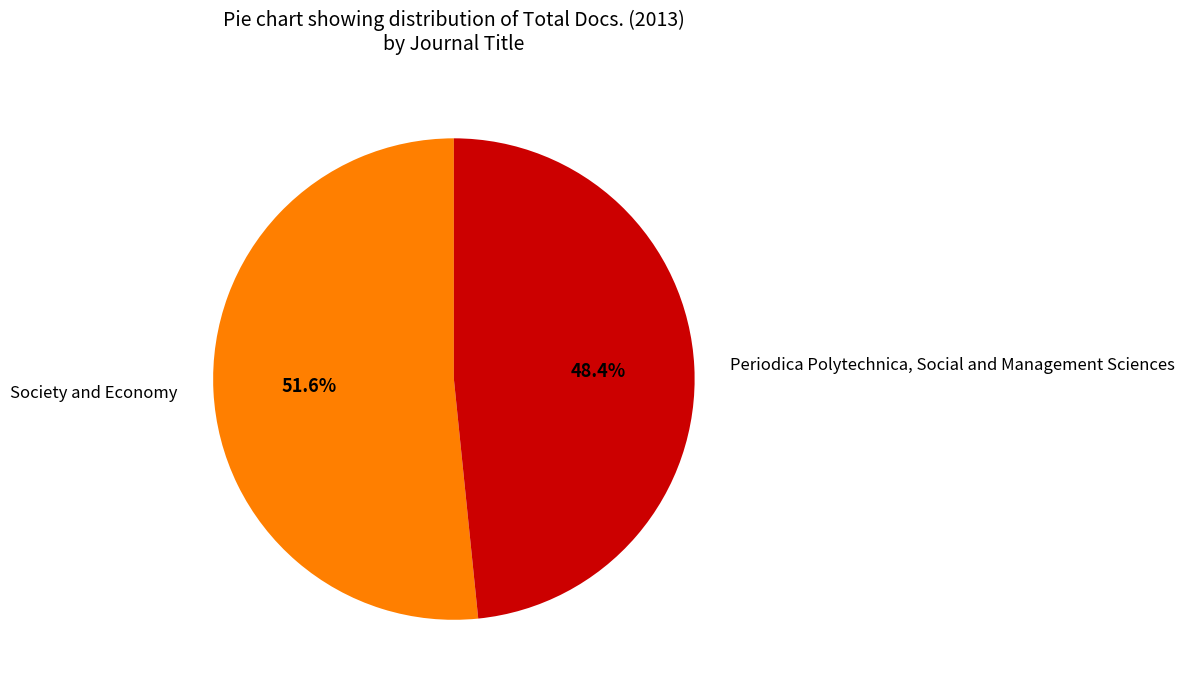

To the nearest percent, what is the combined percentage of Society and Economy and Periodica Polytechnica, Social and Management Sciences?

100%